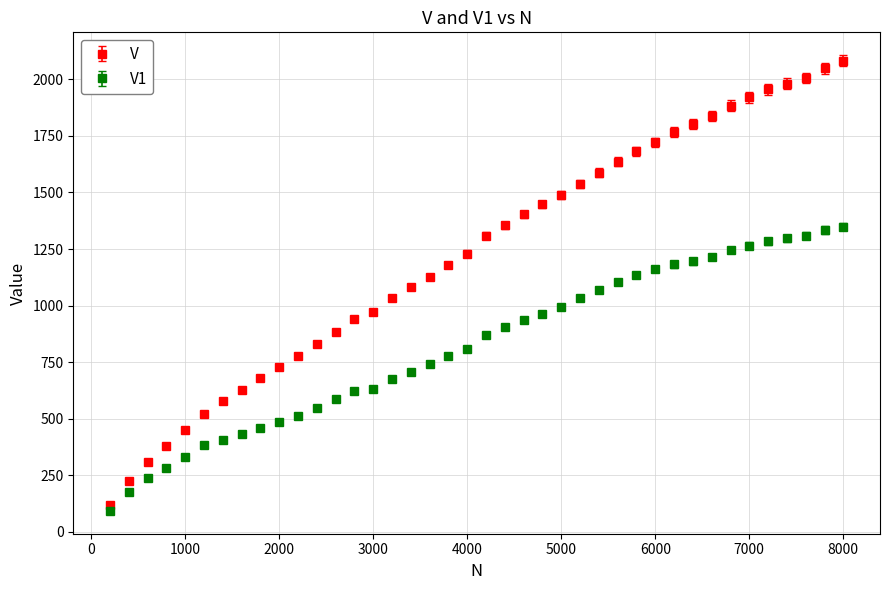

What are all the series names shown in the legend?

V, V1